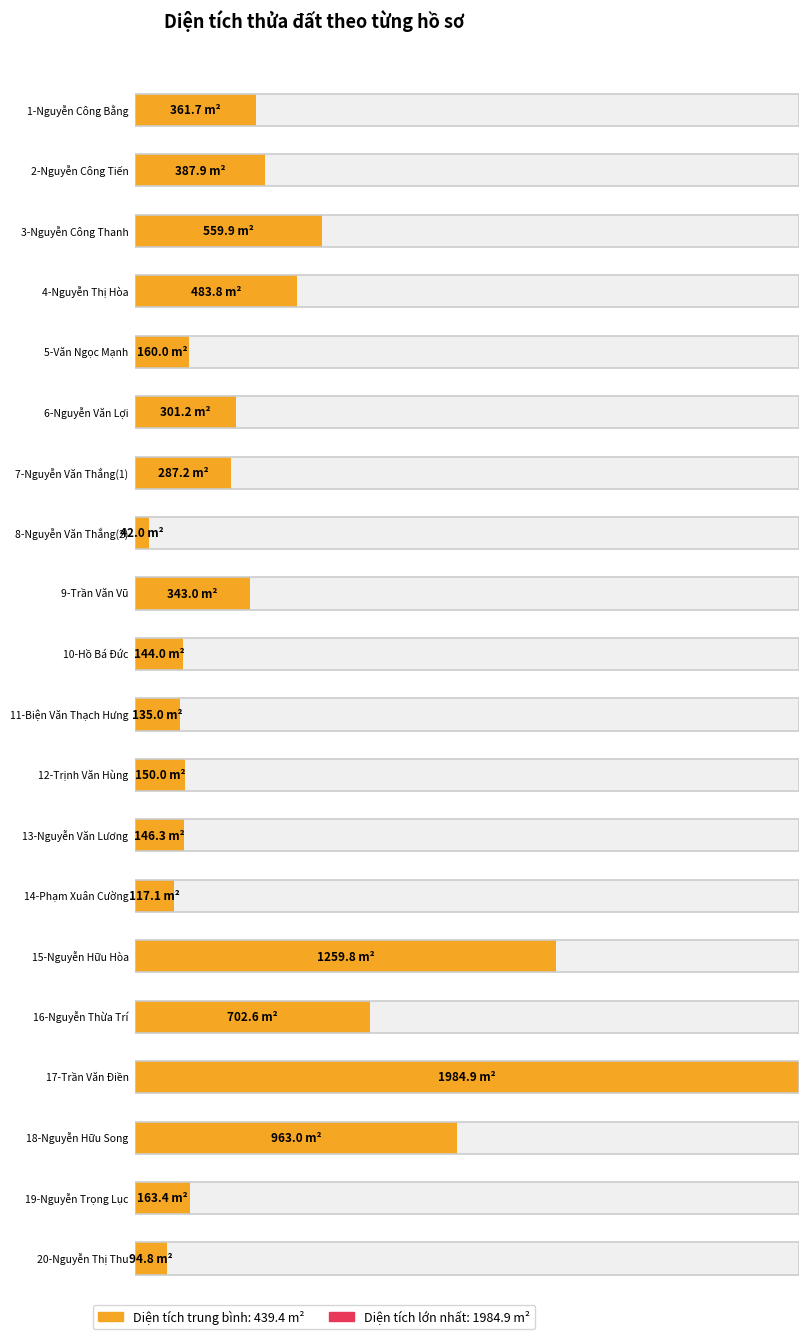

Reading left to right, transcribe all the data shown in this chart.

361.7	387.9	559.9	483.8	160.0	301.2	287.2	42.0	343.0	144.0	135.0	150.0	146.3	117.1	1259.8	702.6	1984.9	963.0	163.4	94.8